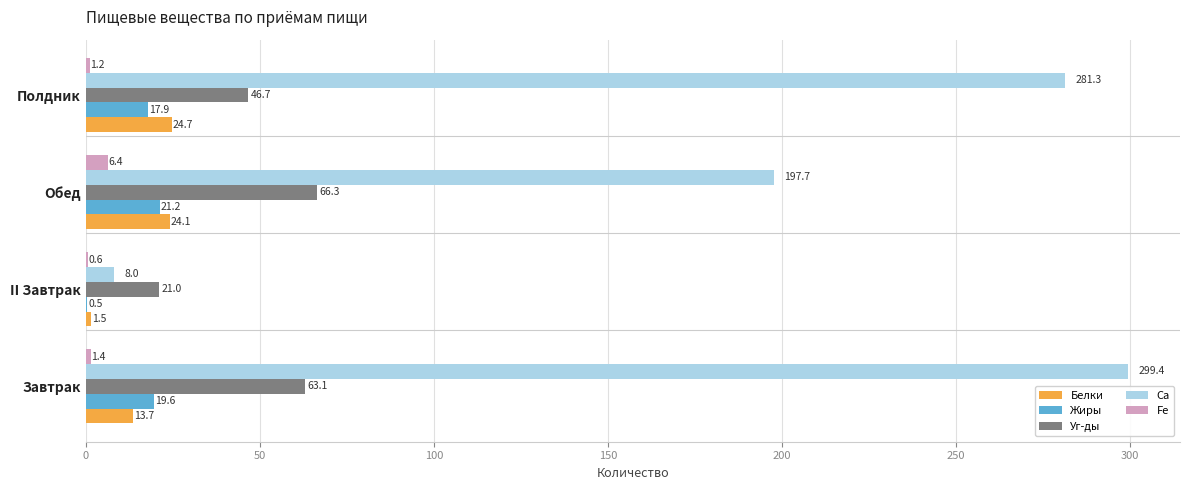

Count the number of categories in the chart.

4